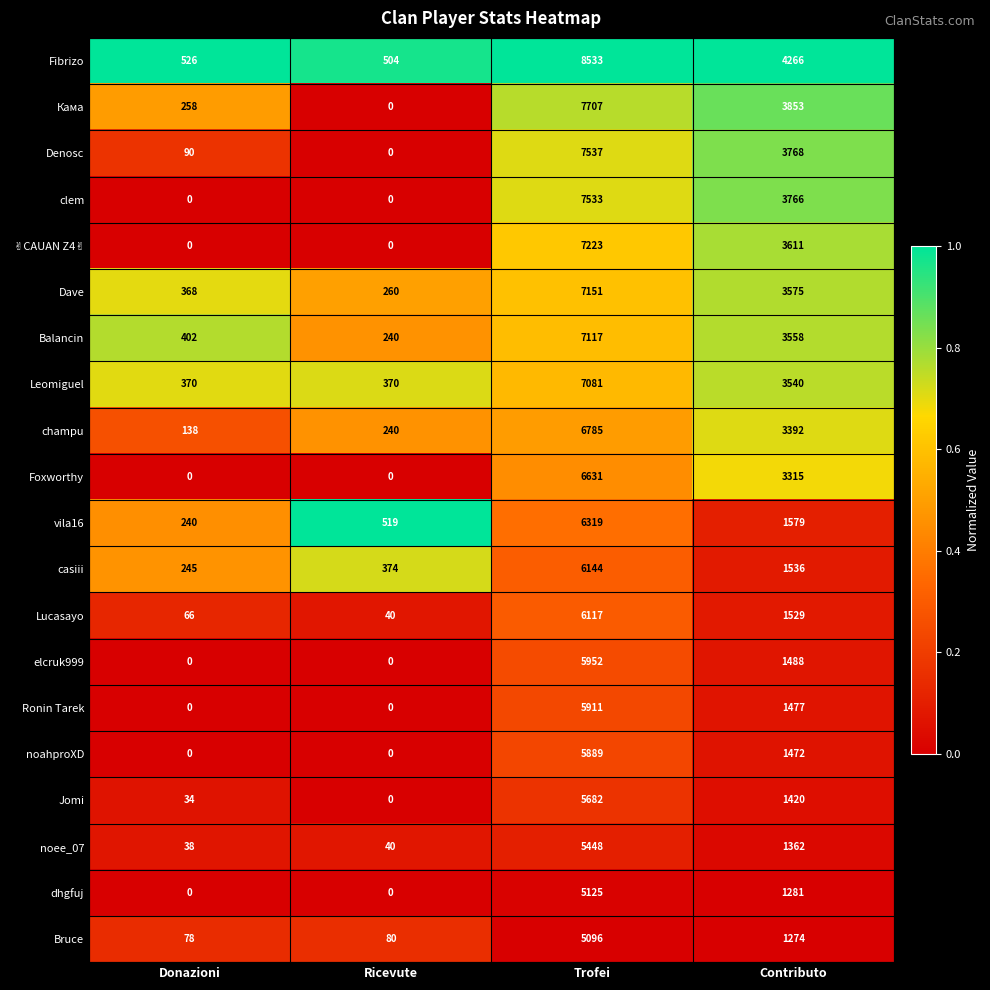

At which label does Dave first exceed 3575?

Trofei